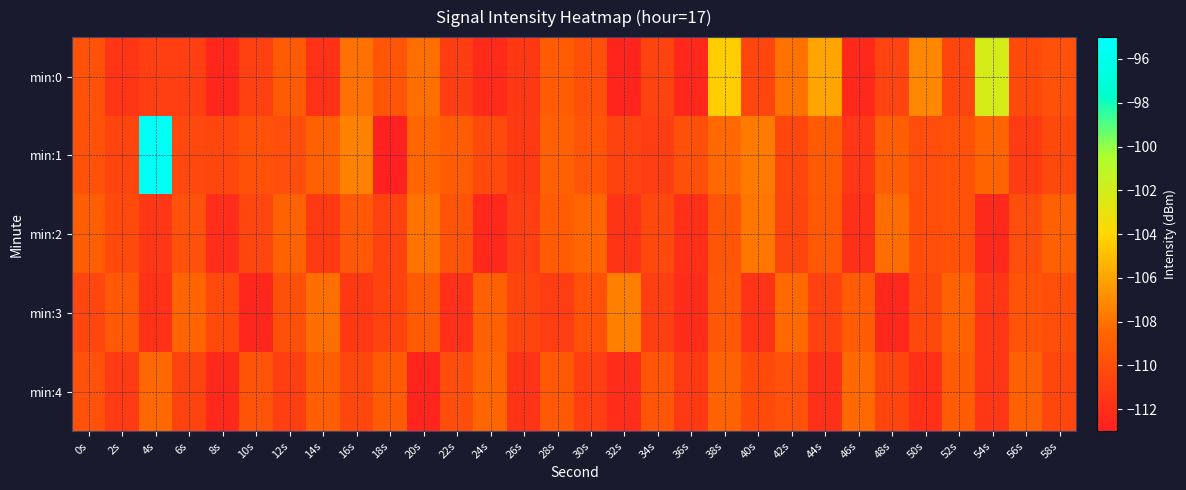

Reading right to left, what are all the values shown in this chart?

min:0: 58s=-109.8	56s=-110.2	54s=-102.2	52s=-110.6	50s=-107.1	48s=-110.6	46s=-112.3	44s=-106.0	42s=-107.9	40s=-110.5	38s=-104.4	36s=-112.4	34s=-110.7	32s=-112.6	30s=-109.9	28s=-109.1	26s=-111.4	24s=-112.2	22s=-111.1	20s=-108.1	18s=-109.5	16s=-108.0	14s=-111.8	12s=-109.2	10s=-110.8	8s=-112.6	6s=-110.9	4s=-111.0	2s=-111.5	0s=-109.7
min:1: 58s=-110.3	56s=-111.2	54s=-108.6	52s=-109.7	50s=-110.1	48s=-108.9	46s=-111.5	44s=-109.2	42s=-110.4	40s=-107.6	38s=-108.3	36s=-109.9	34s=-111.1	32s=-110.7	30s=-109.5	28s=-108.8	26s=-111.3	24s=-110.2	22s=-109.1	20s=-108.5	18s=-113.0	16s=-107.4	14s=-108.7	12s=-110.1	10s=-109.7	8s=-110.4	6s=-110.4	4s=-95.6	2s=-110.5	0s=-109.7
min:2: 58s=-108.8	56s=-110.1	54s=-112.3	52s=-109.7	50s=-110.0	48s=-108.2	46s=-111.9	44s=-109.3	42s=-110.6	40s=-107.8	38s=-109.5	36s=-112.0	34s=-110.3	32s=-111.7	30s=-108.5	28s=-109.1	26s=-110.9	24s=-112.4	22s=-109.6	20s=-107.9	18s=-110.8	16s=-109.4	14s=-111.3	12s=-108.7	10s=-110.5	8s=-112.1	6s=-109.8	4s=-111.5	2s=-110.2	0s=-108.9
min:3: 58s=-110.0	56s=-109.6	54s=-111.5	52s=-108.7	50s=-110.3	48s=-112.4	46s=-109.1	44s=-110.8	42s=-108.3	40s=-111.6	38s=-109.4	36s=-112.2	34s=-110.9	32s=-107.5	30s=-109.7	28s=-111.1	26s=-110.6	24s=-108.8	22s=-112.0	20s=-109.2	18s=-110.7	16s=-111.4	14s=-108.1	12s=-109.9	10s=-112.5	8s=-110.2	6s=-108.6	4s=-111.8	2s=-109.3	0s=-110.5
min:4: 58s=-110.4	56s=-108.8	54s=-111.5	52s=-109.1	50s=-112.0	48s=-110.6	46s=-108.3	44s=-111.9	42s=-109.8	40s=-110.2	38s=-108.7	36s=-111.3	34s=-109.5	32s=-112.1	30s=-110.9	28s=-109.3	26s=-111.7	24s=-108.5	22s=-110.1	20s=-112.6	18s=-109.2	16s=-110.4	14s=-108.9	12s=-111.0	10s=-109.6	8s=-112.3	6s=-110.7	4s=-108.4	2s=-111.2	0s=-109.8